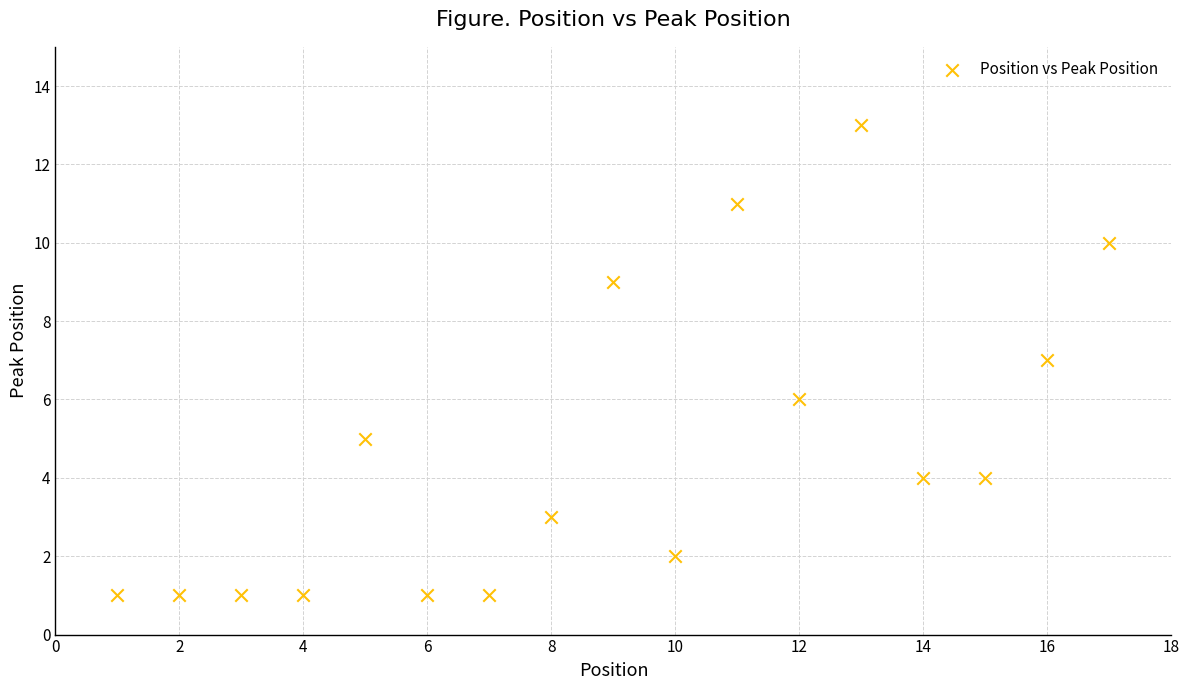

What is the range of X values (max minus min)?

16